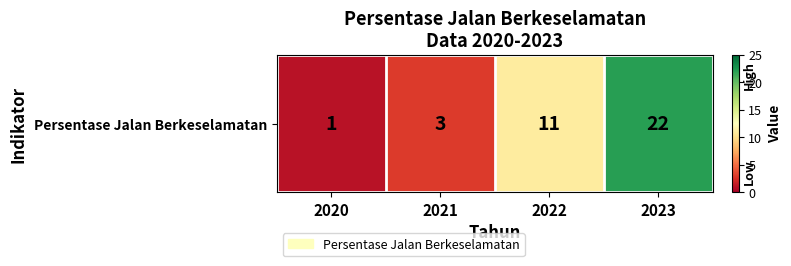

The value at 2020 is 1. True or false?

True